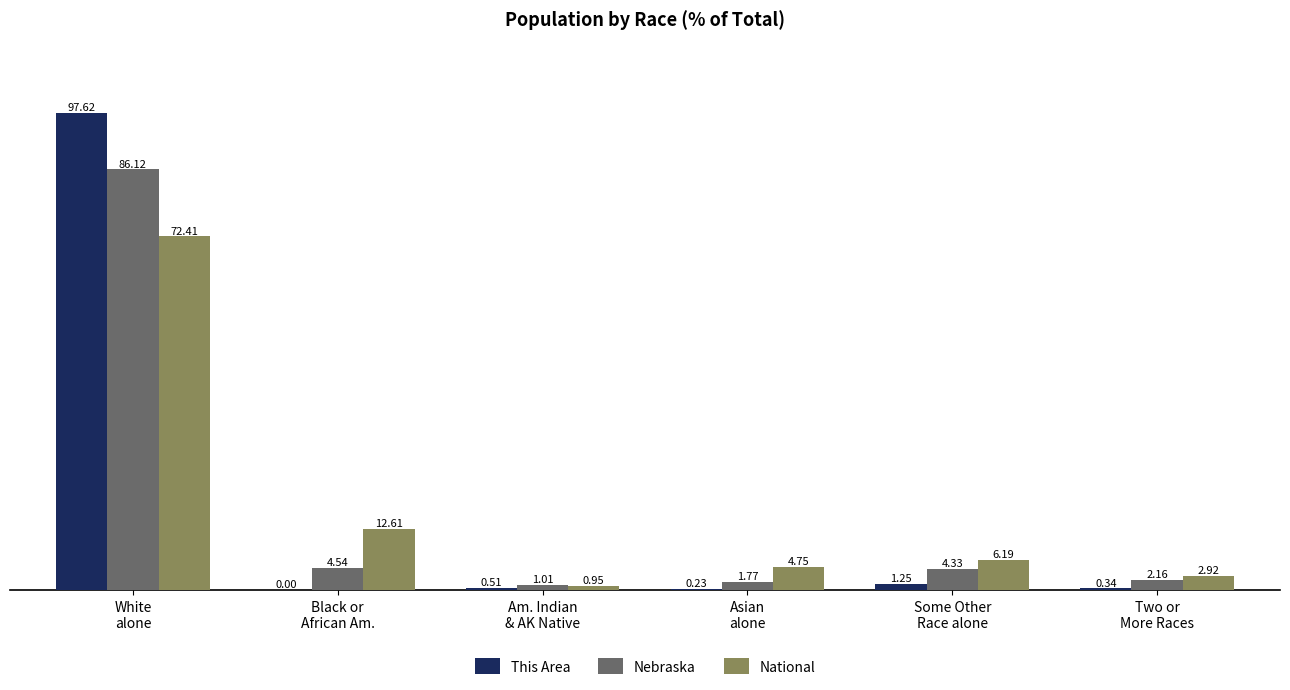

What is the total value across all series at Some Other
Race alone?

11.8